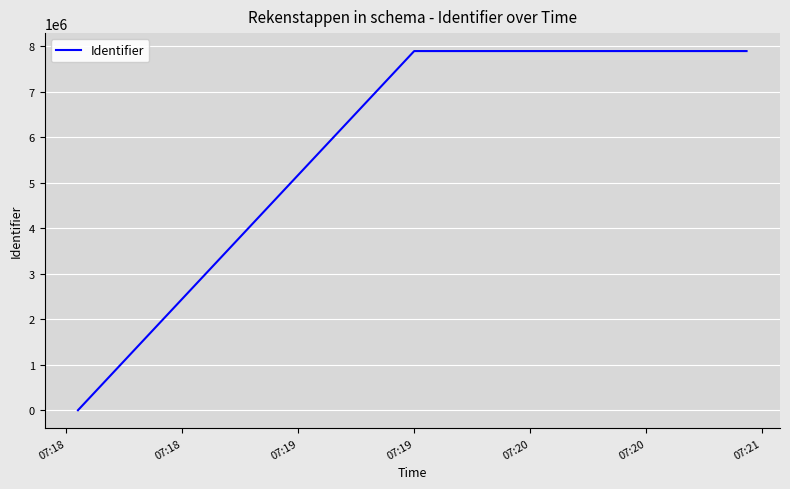

What is the maximum value shown in the chart?

7890391